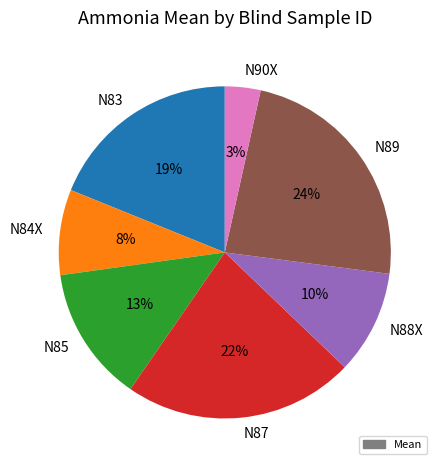

Do N83 and N84X together represent more than half of the pie?

No